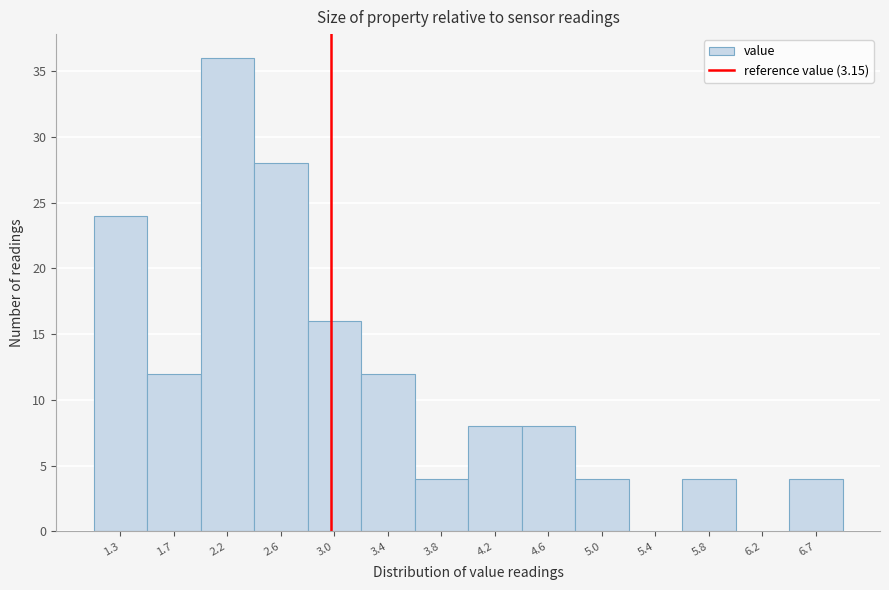

Reading left to right, transcribe all the data shown in this chart.

1.3=24	1.7=12	2.2=36	2.6=28	3.0=16	3.4=12	3.8=4	4.2=8	4.6=8	5.0=4	5.4=0	5.8=4	6.2=0	6.7=4